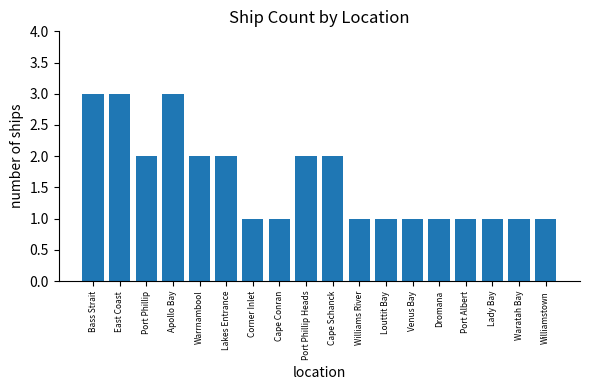

Reading left to right, list all the values displayed in this chart.

3	3	2	3	2	2	1	1	2	2	1	1	1	1	1	1	1	1